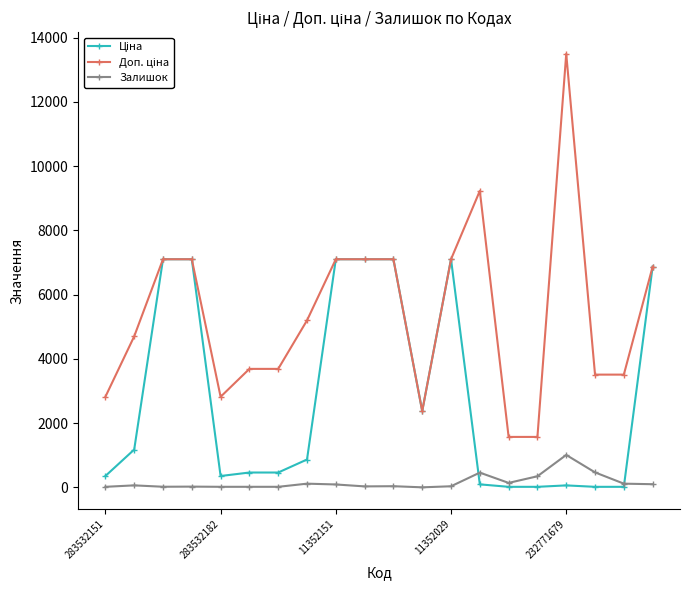

True or false: Залишок has more than 2 points higher than both neighbors.

True